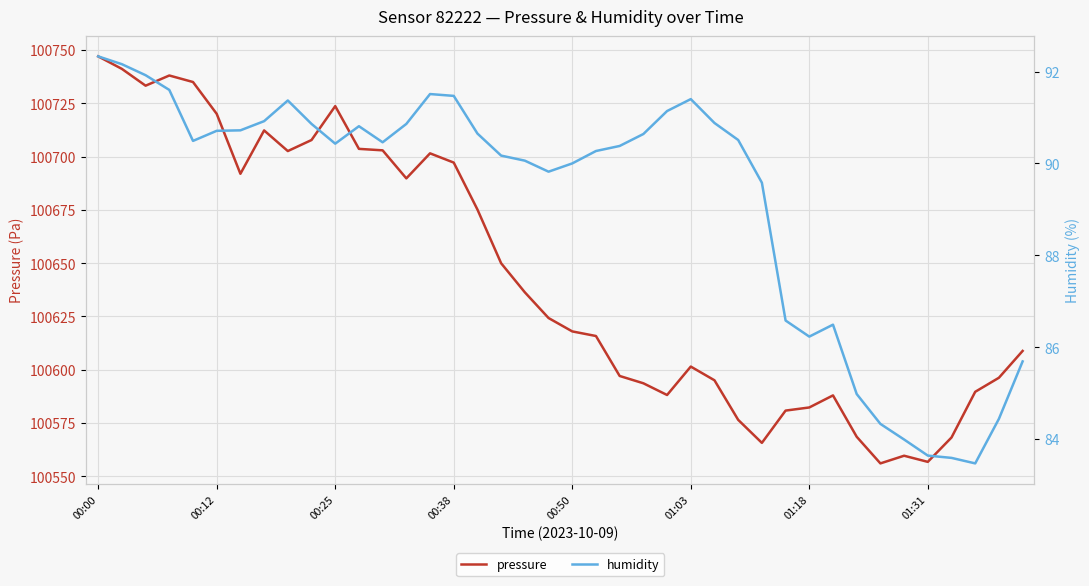

What is the highest value of the pressure series?

100747.1